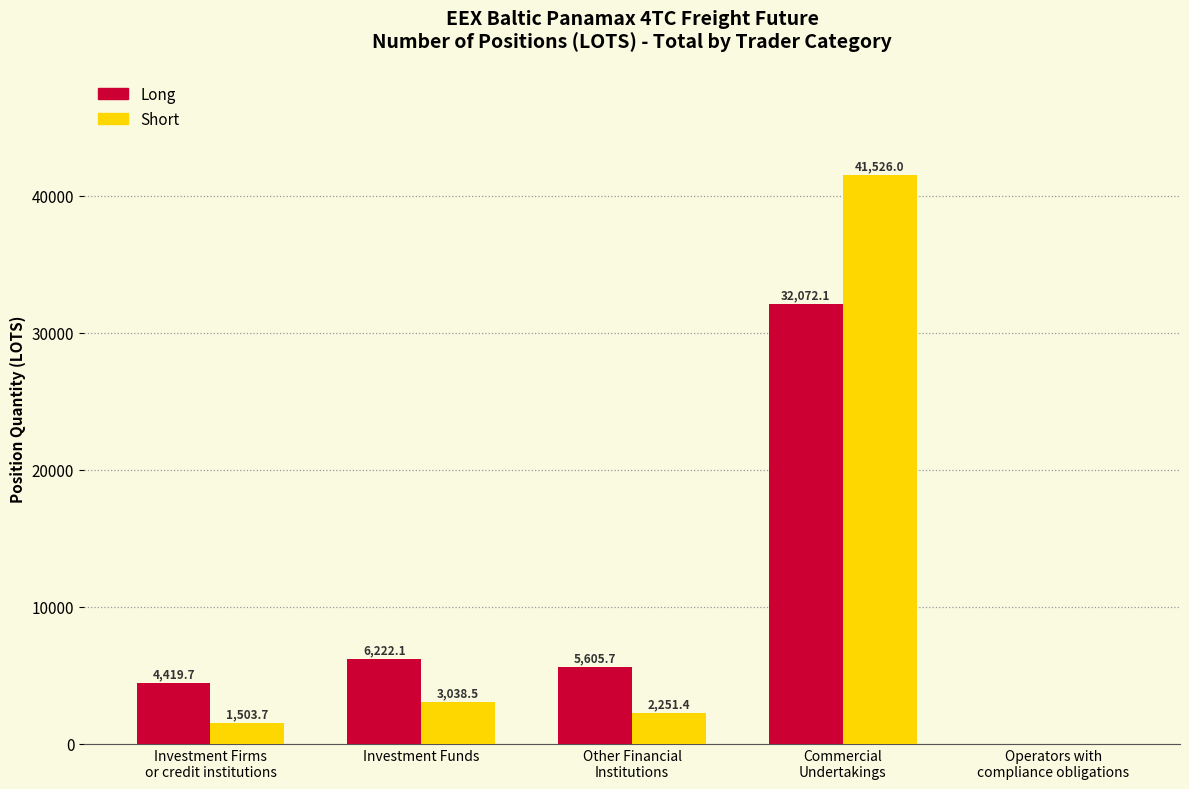

What is the sum of all Long values?

48319.6